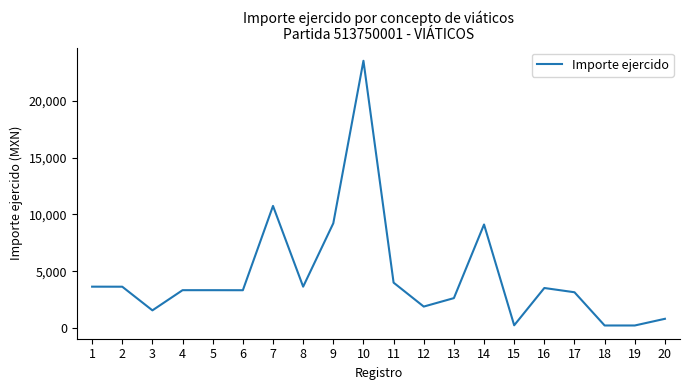

What is the difference between the maximum and minimum values?

23330.0